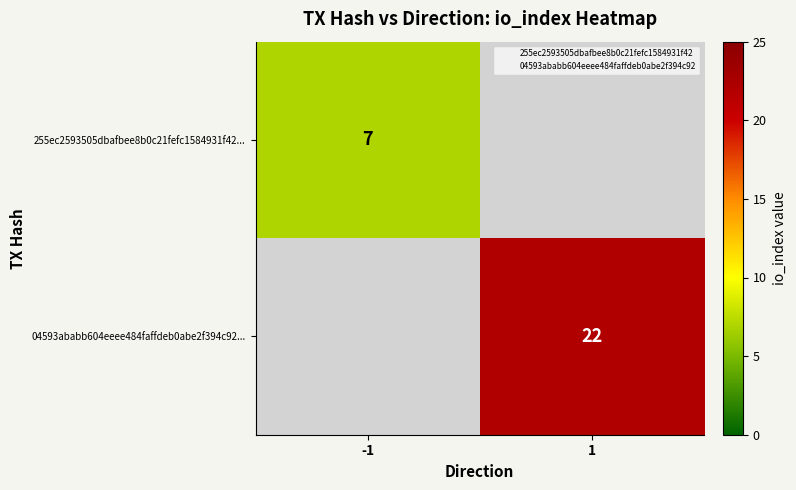

Is the value of 04593ababb604eeee484faffdeb0abe2f394c92... at -1 greater than the value of 255ec2593505dbafbee8b0c21fefc1584931f42... at 1?

No